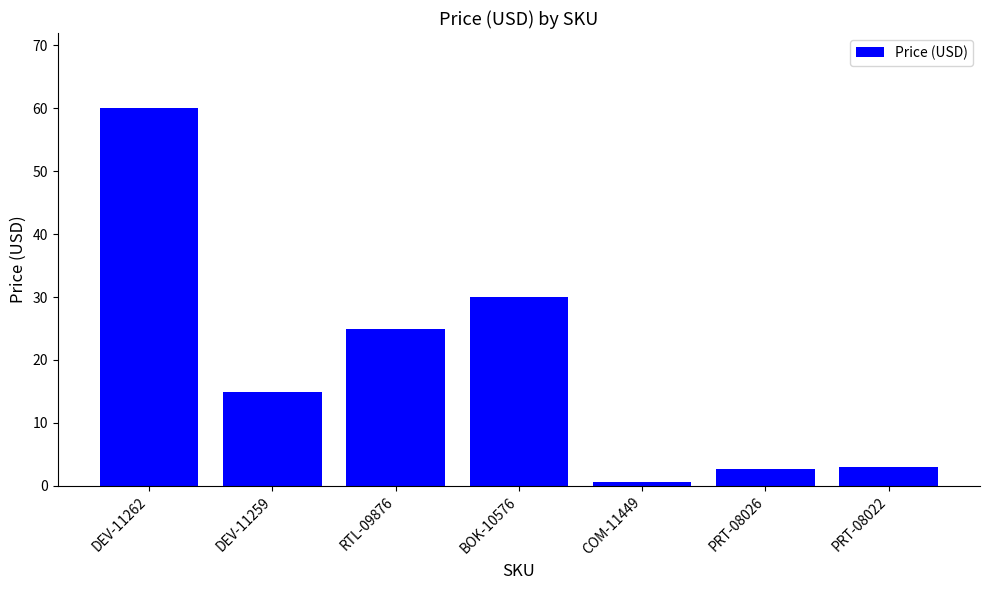

How many values are below 14?

3